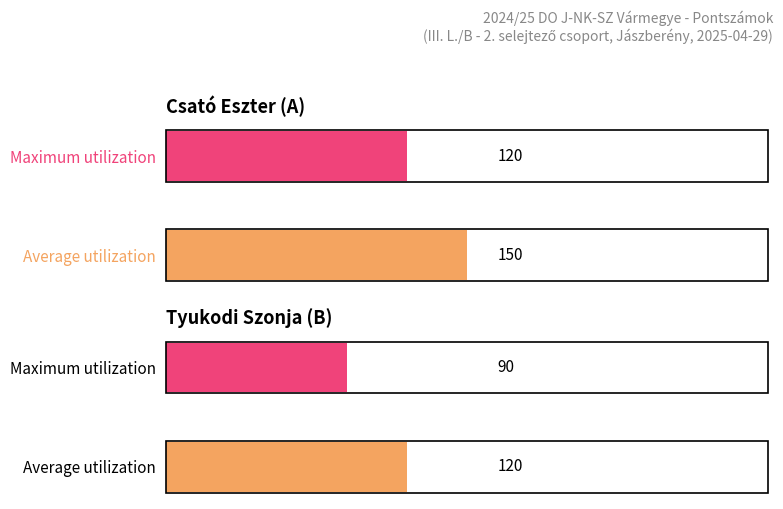

At II, list the series in order from largest to smallest.

Average utilization, Maximum utilization